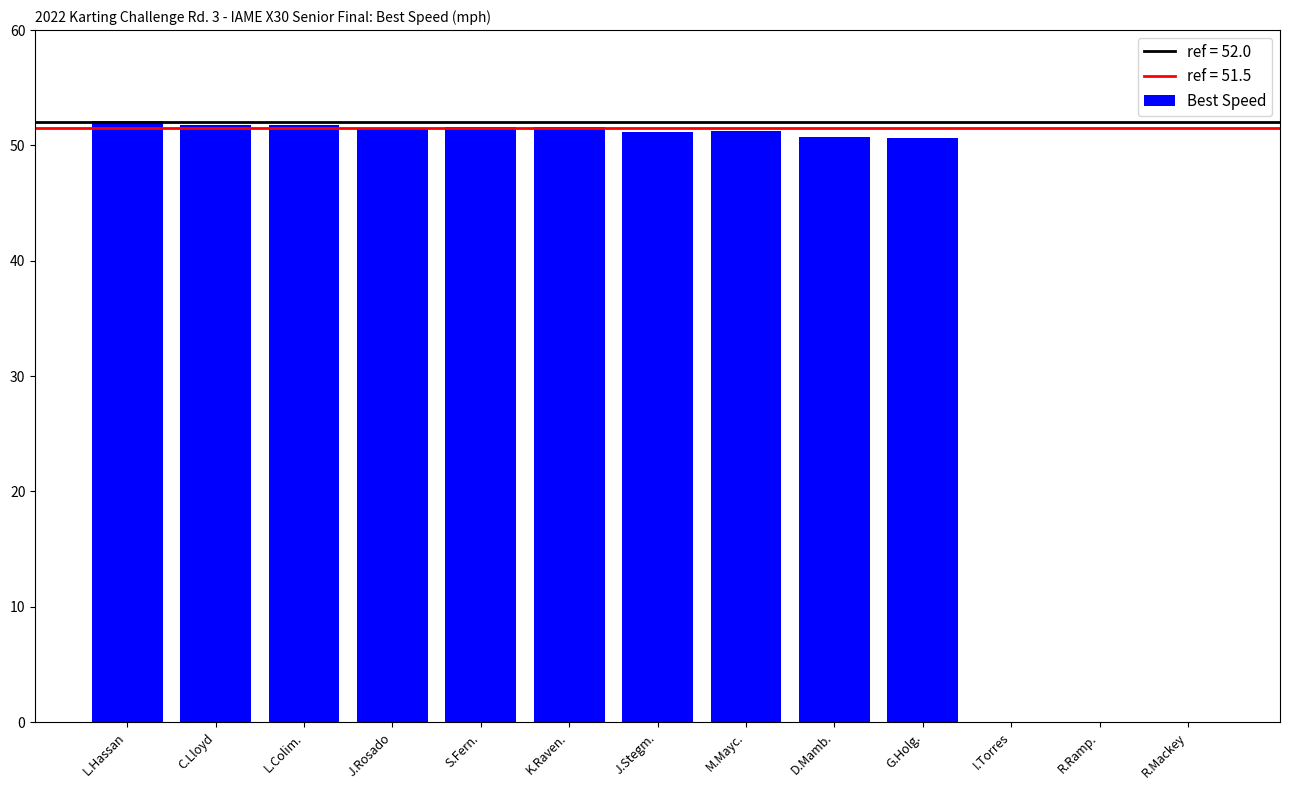

The chart shows a value of 23.8 at I.Torres. True or false?

False